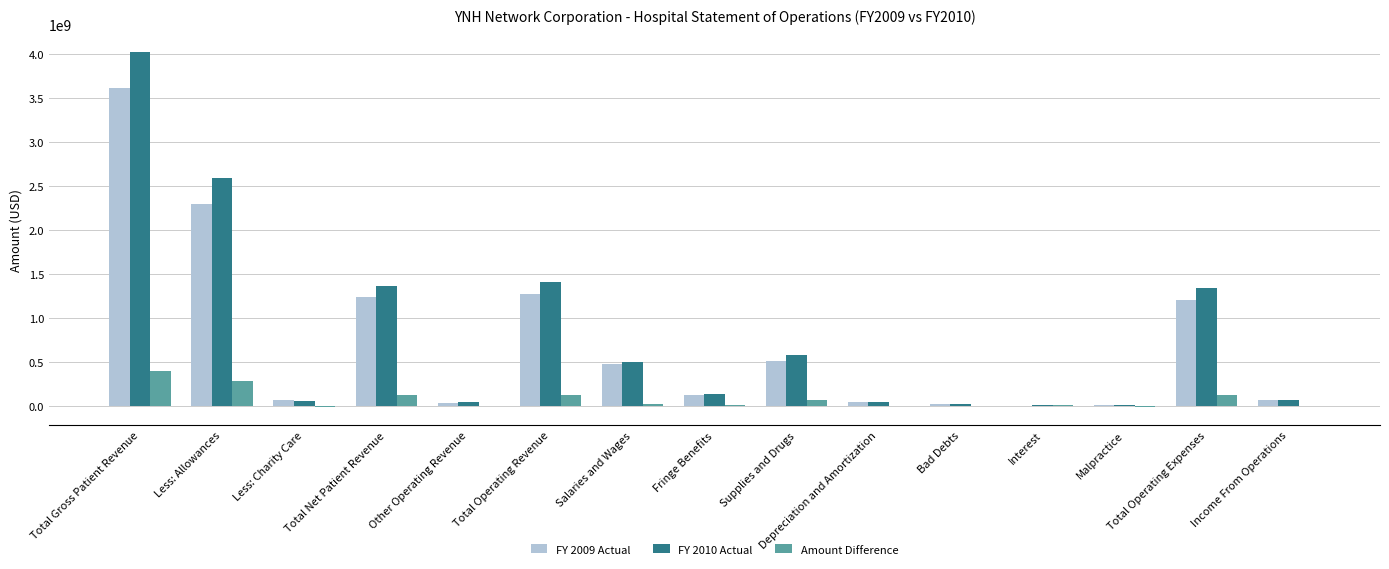

Where does the FY 2010 Actual series first go above 139589000?

Total Gross Patient Revenue